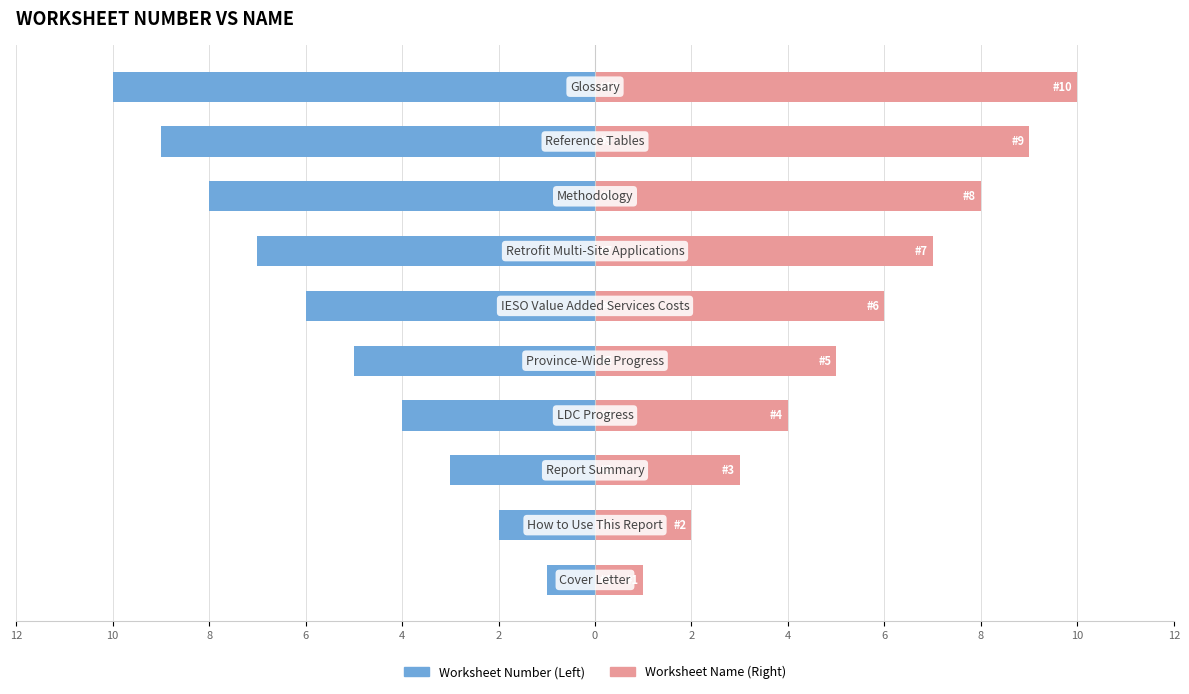

At how many categories does at least one series exceed 3?

7